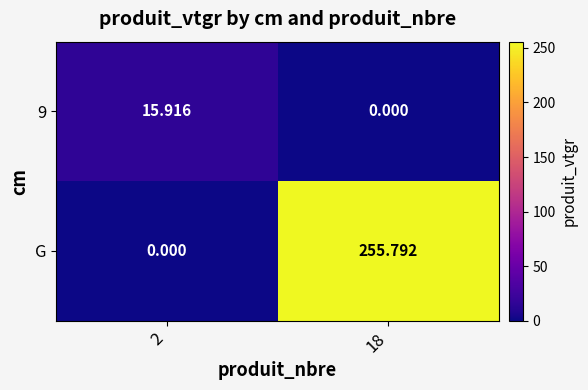

Which series has the largest total across all categories?

G